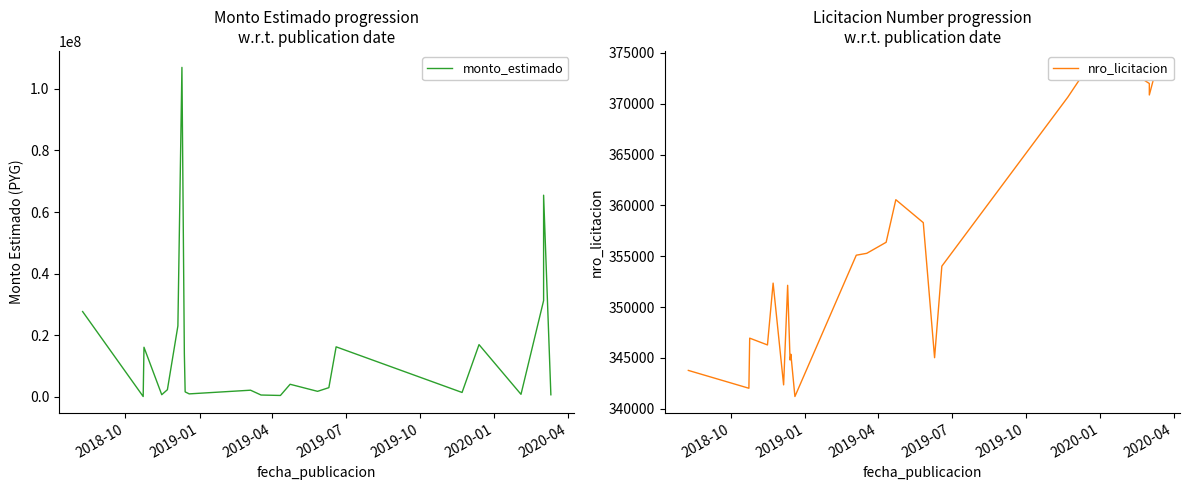

List the series in order of their overall mean, highest first.

monto_estimado, nro_licitacion